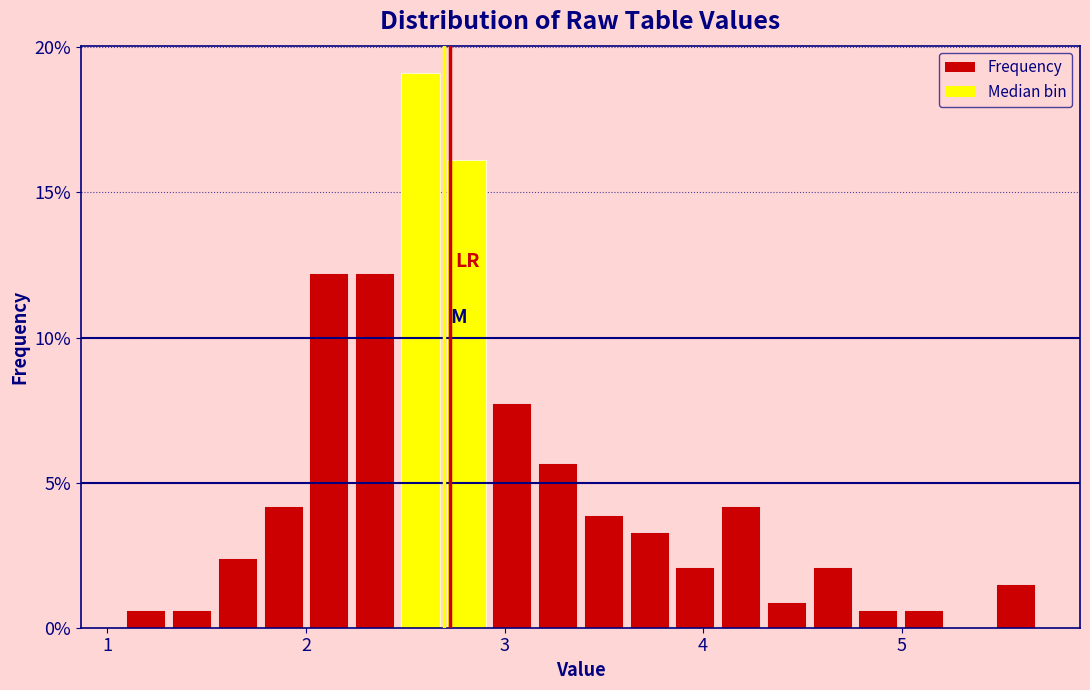

Read against the x-axis, roughly where is the centre of the tallest bar?

2.6